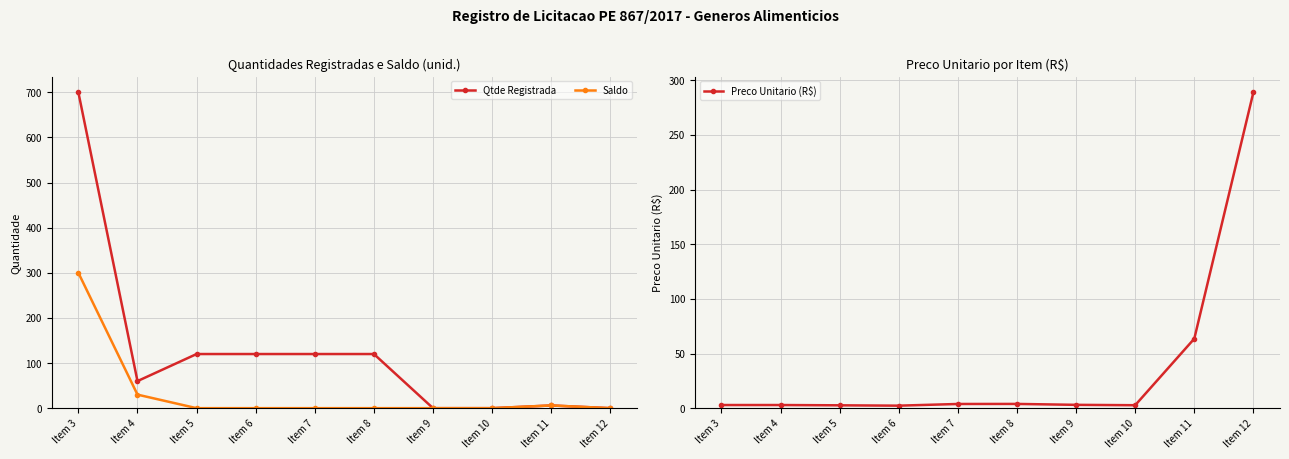

True or false: Saldo and Qtde Registrada intersect in this chart.

False